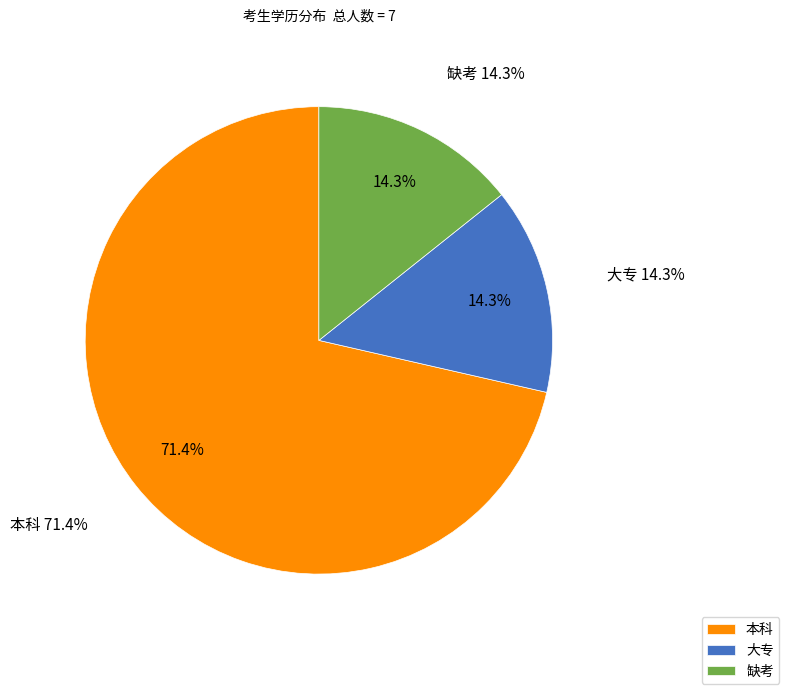

What percentage do 本科 and 大专 together represent?

85.7%